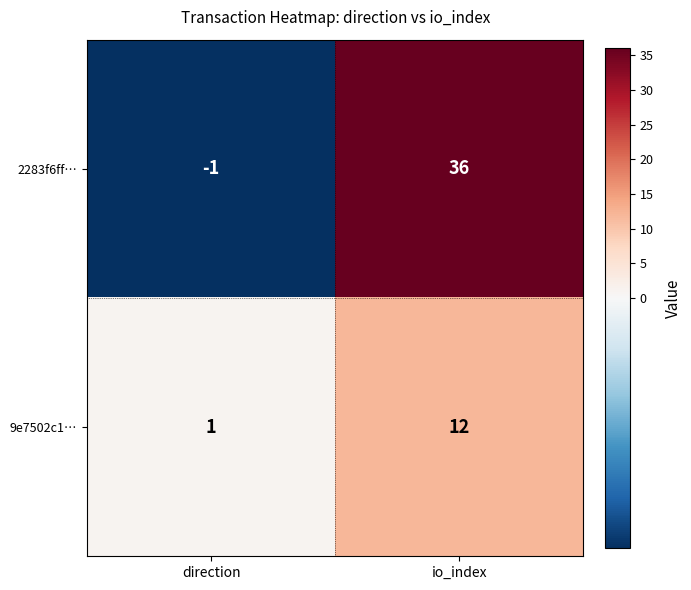

Count the number of data series in this chart.

2